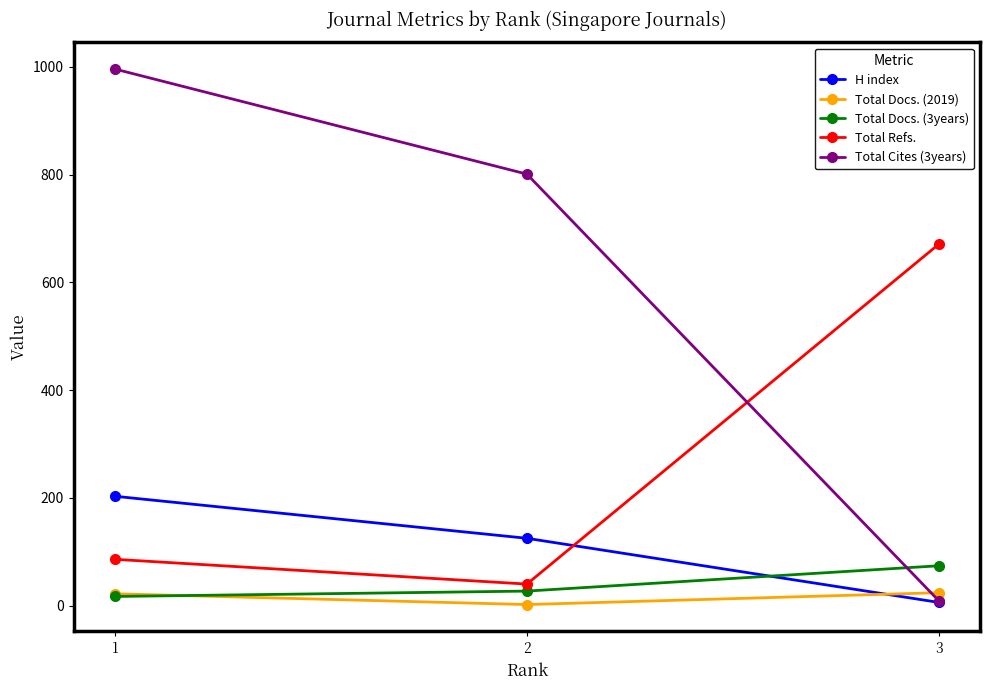

Which label corresponds to the largest value in the chart?

1